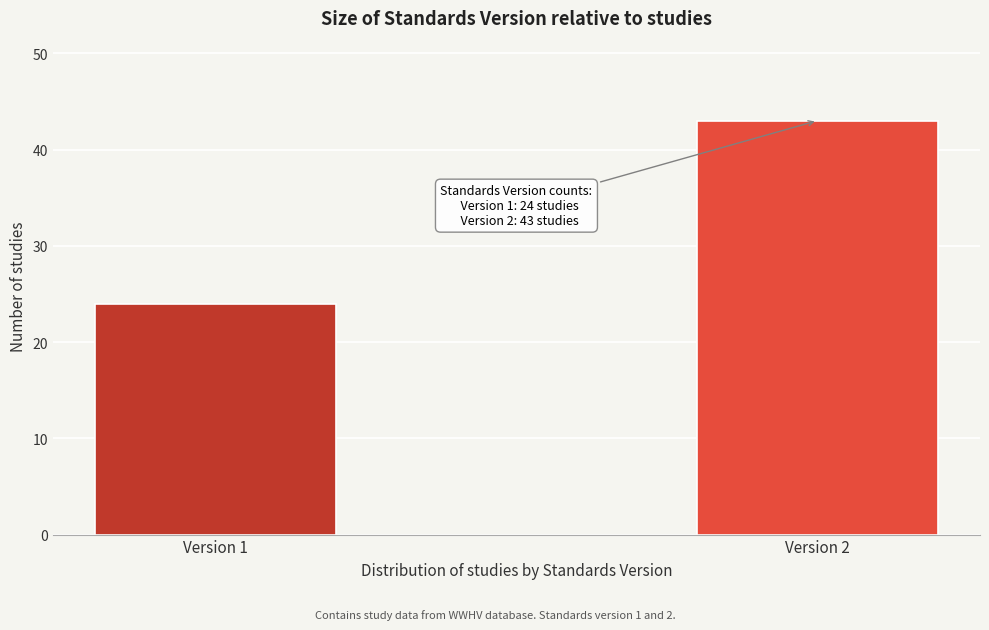

Reading right to left, transcribe all the data shown in this chart.

43	24